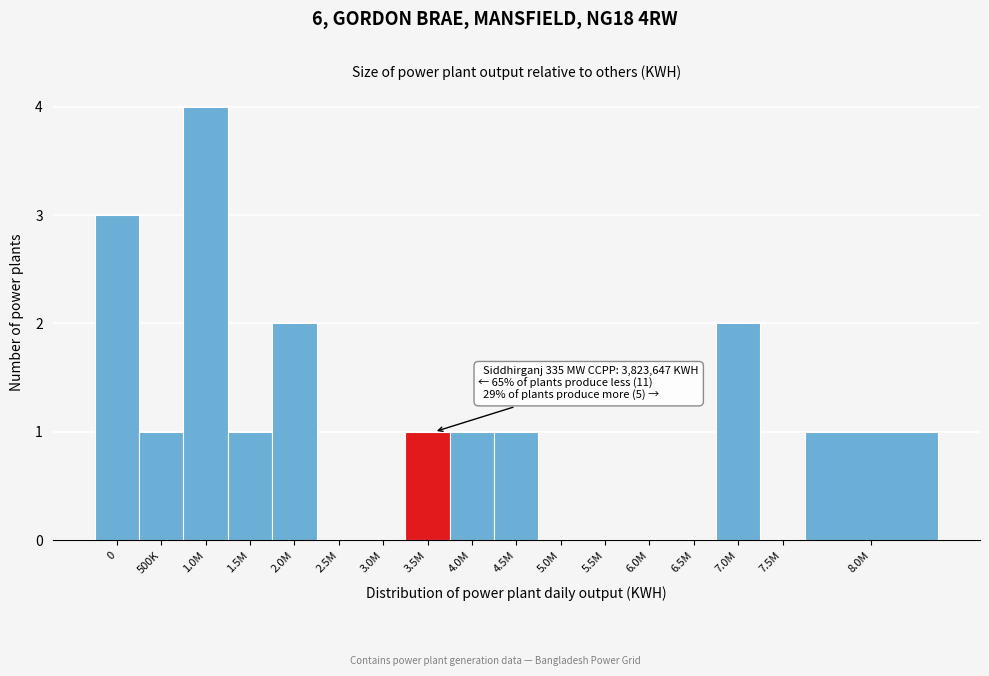

Reading left to right, list all the values displayed in this chart.

0=3	500K=1	1.0M=4	1.5M=1	2.0M=2	2.5M=0	3.0M=0	3.5M=1	4.0M=1	4.5M=1	5.0M=0	5.5M=0	6.0M=0	6.5M=0	7.0M=2	7.5M=0	8.0M=1